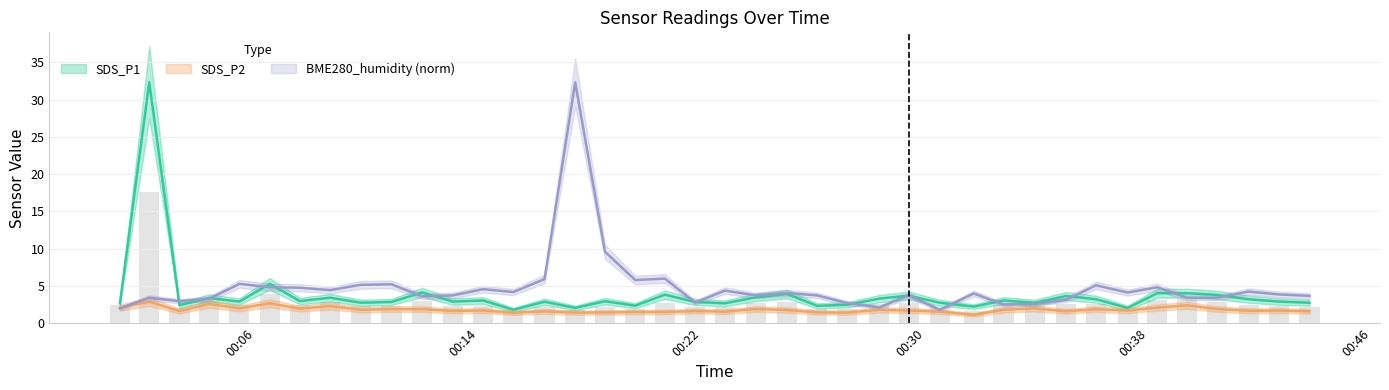

What is the label of the 39th bar from the left?

2022/01/05 00:42:40